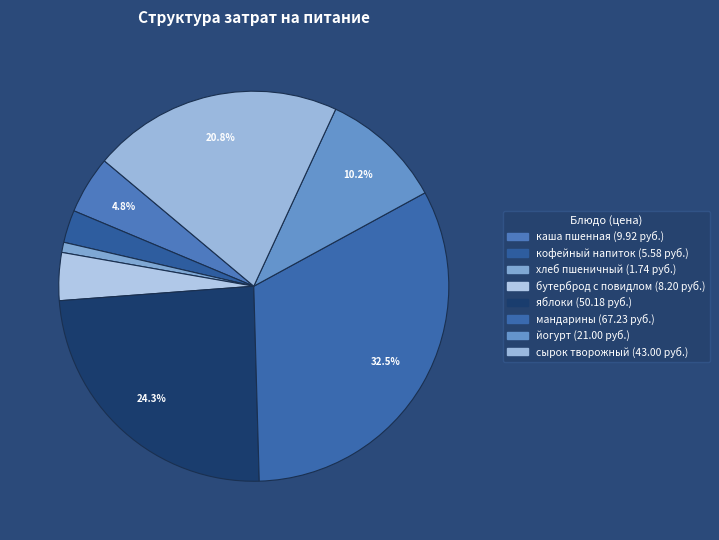

Is it true that бутерброд с повидлом is 1% of the pie?

False